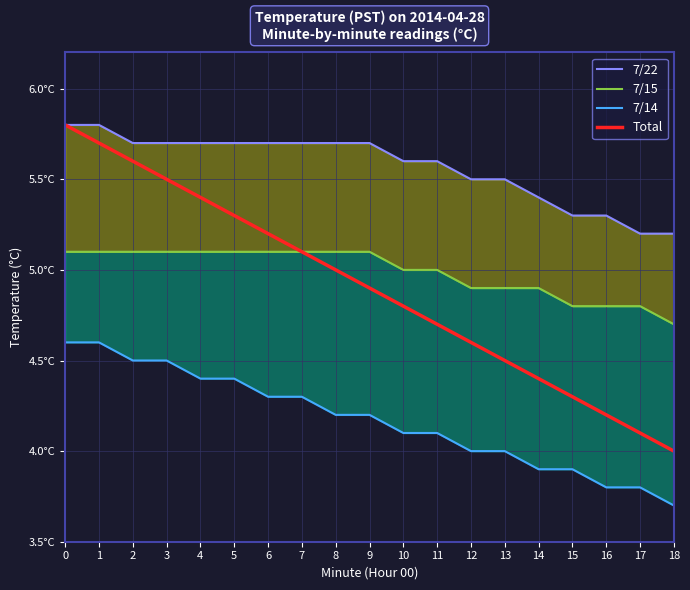

At which category does the chart reach its minimum across all series?

18